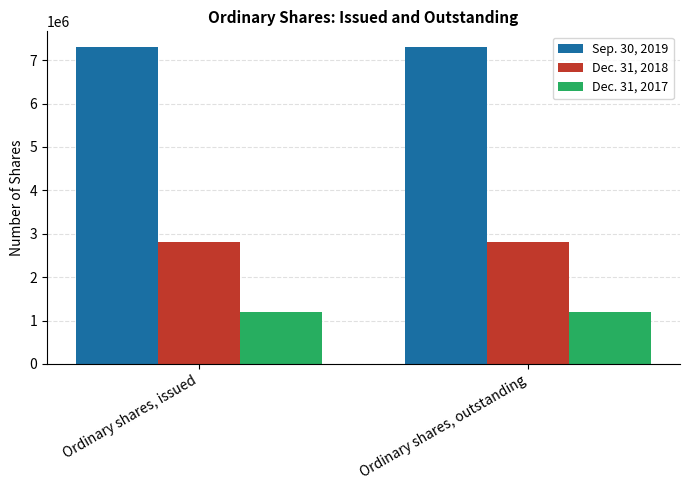

Reading right to left, list all the values displayed in this chart.

Sep. 30, 2019: Ordinary shares, outstanding=7300072	Ordinary shares, issued=7300072
Dec. 31, 2018: Ordinary shares, outstanding=2813087	Ordinary shares, issued=2813087
Dec. 31, 2017: Ordinary shares, outstanding=1200145	Ordinary shares, issued=1200145